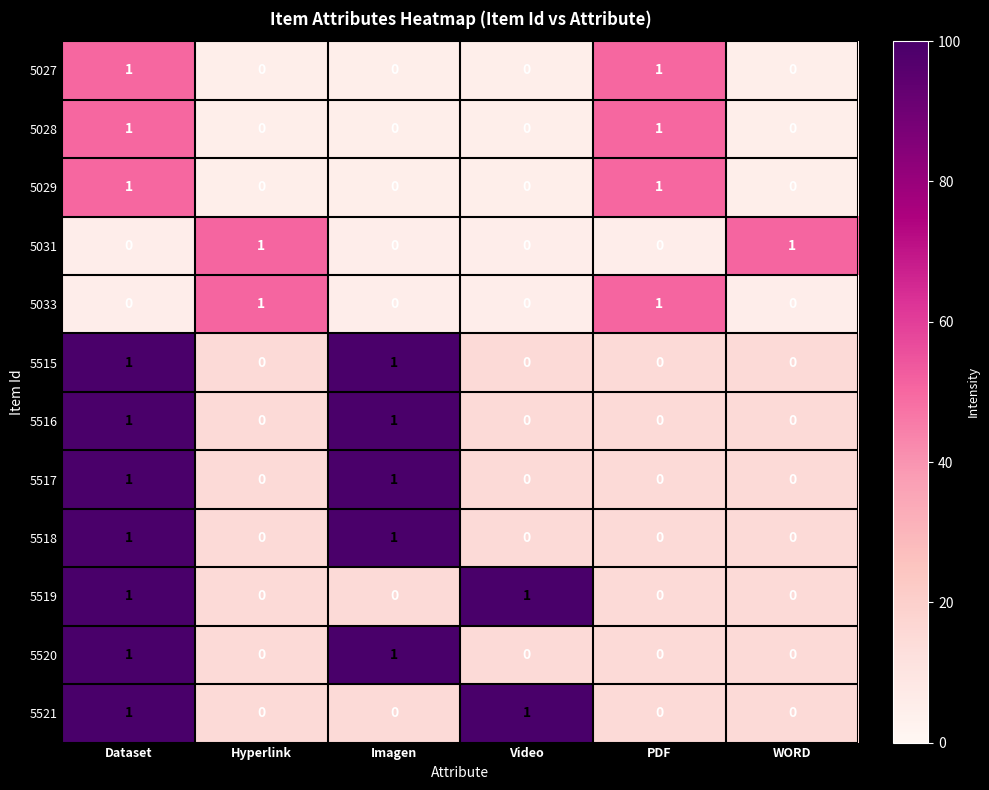

Is it true that 5518 equals 1 at Imagen?

True